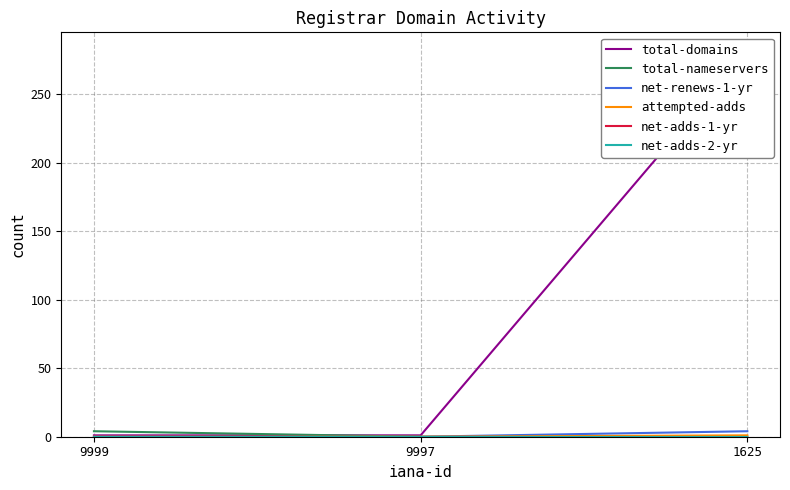

Does the chart have visible grid lines?

Yes